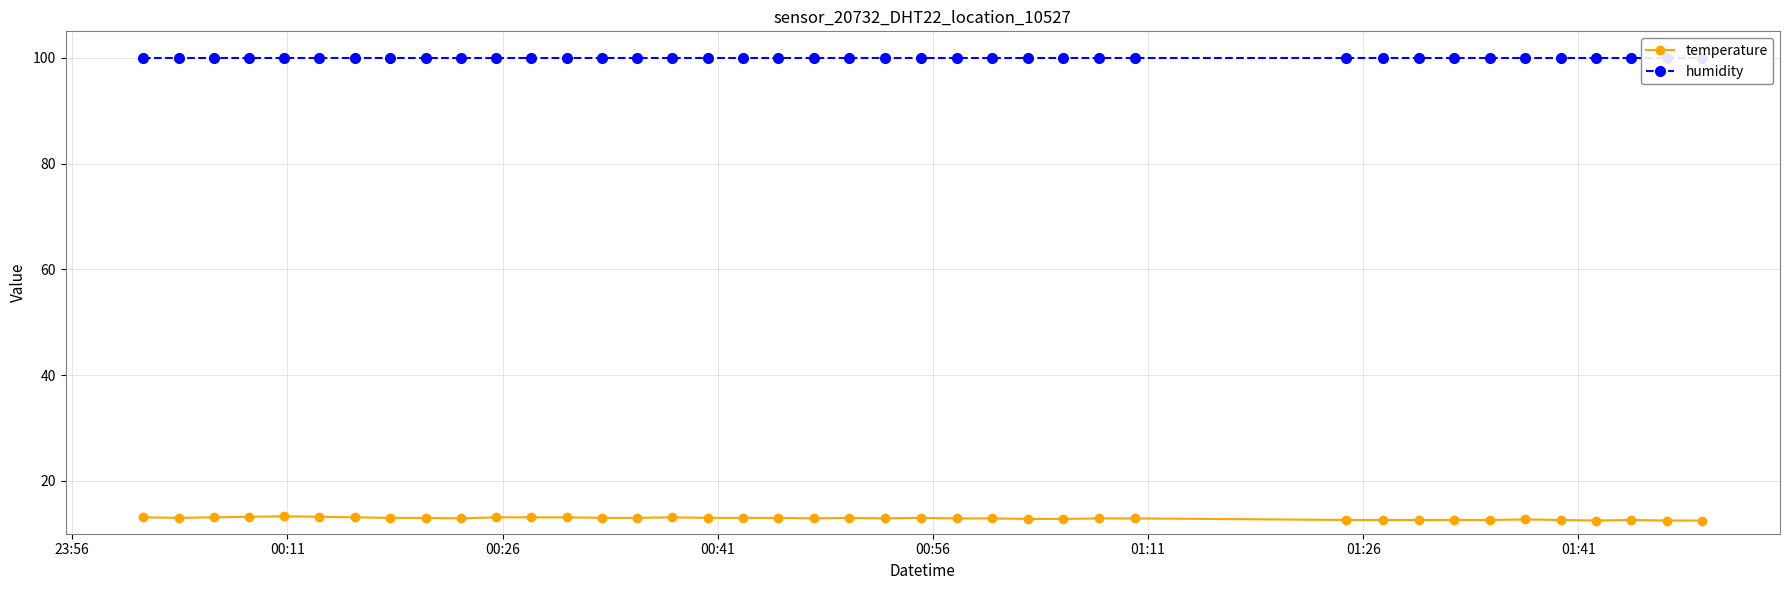

True or false: humidity and temperature intersect in this chart.

False